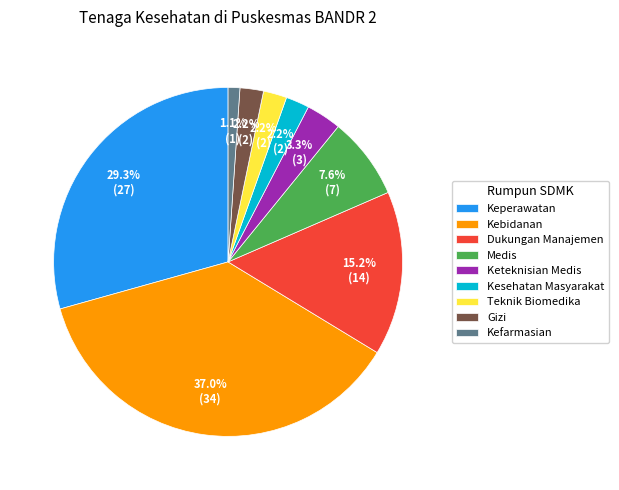

How many segments does this pie chart have?

9